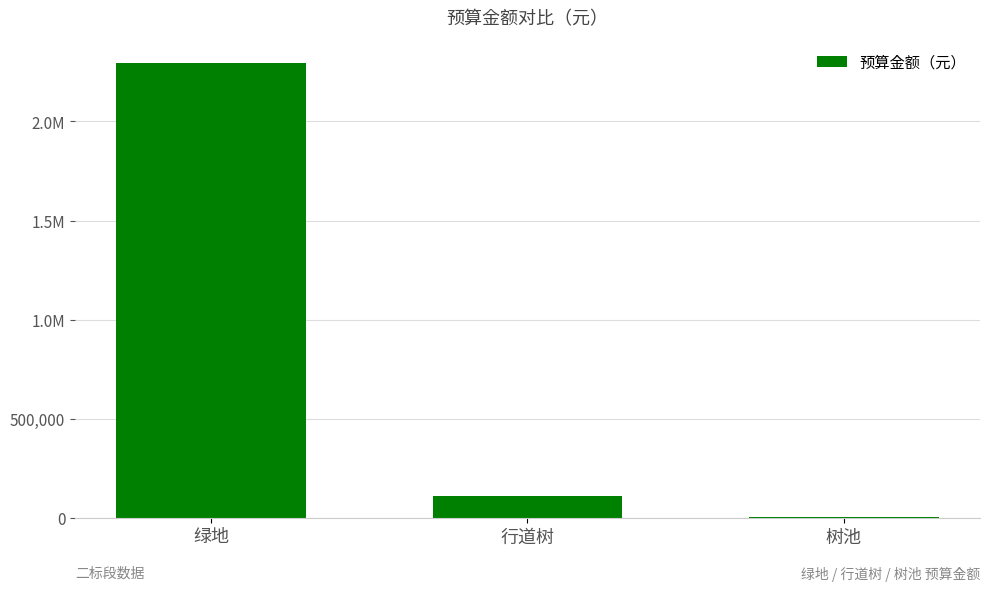

Are the bars horizontal?

No